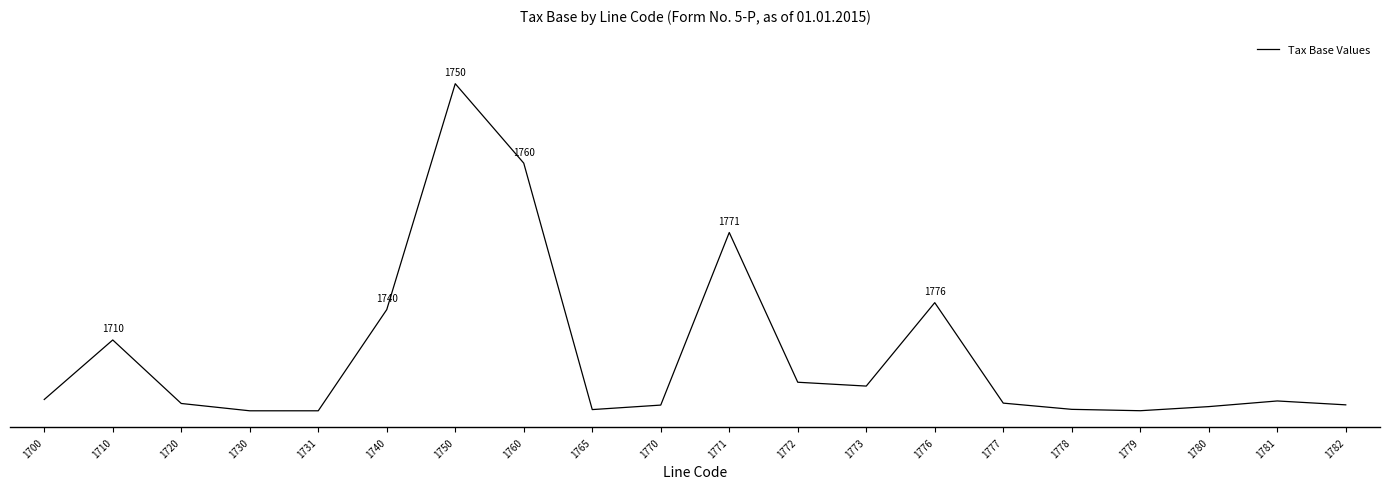

How many points are lower than both their immediate neighbors (excluding endpoints)?

4